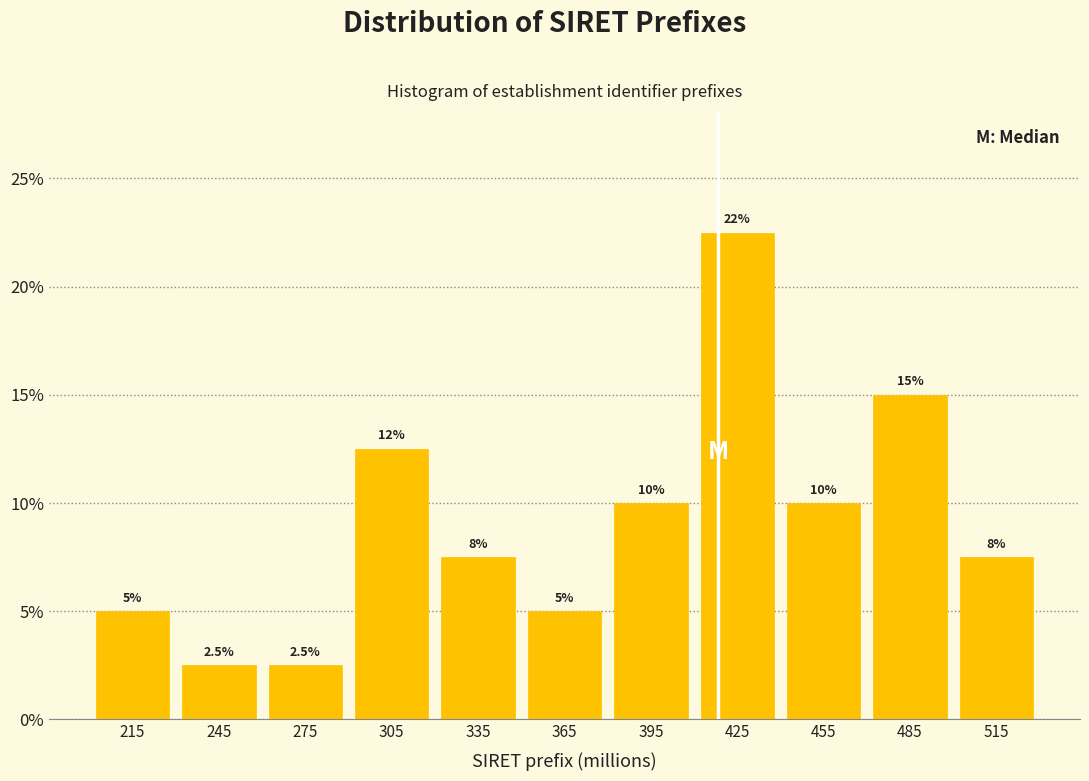

Over which range of the x-axis is the bar tallest?

410 to 440